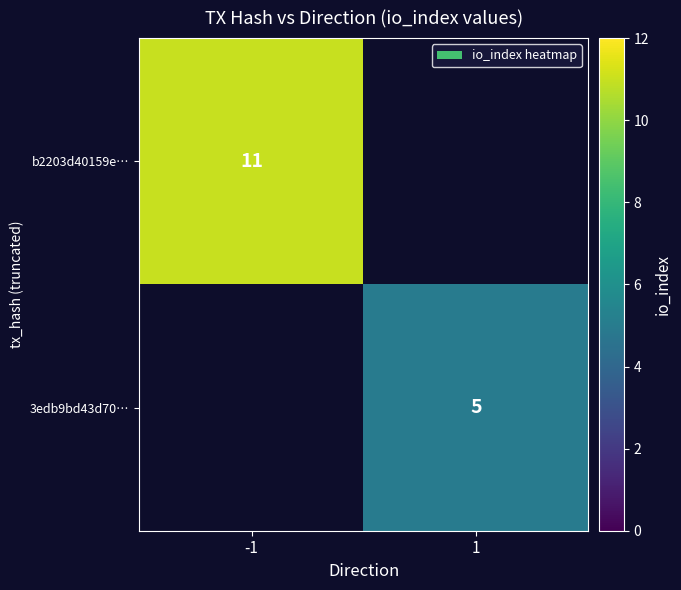

The b2203d40159e… series shows 14 at -1. True or false?

False